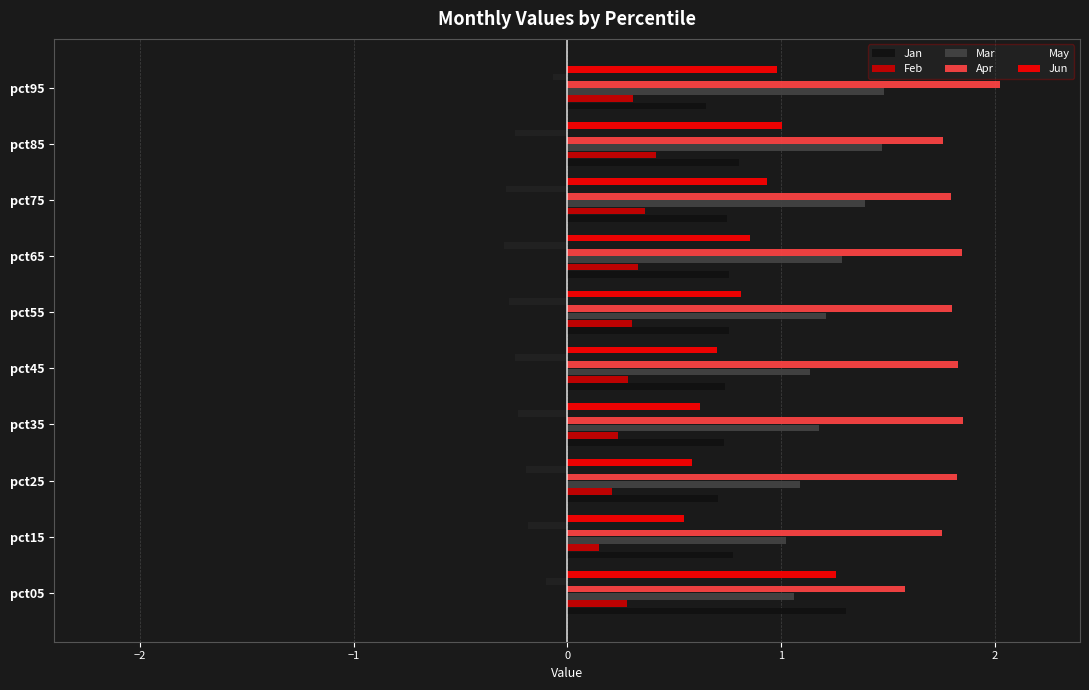

How many categories are shown in the chart?

10